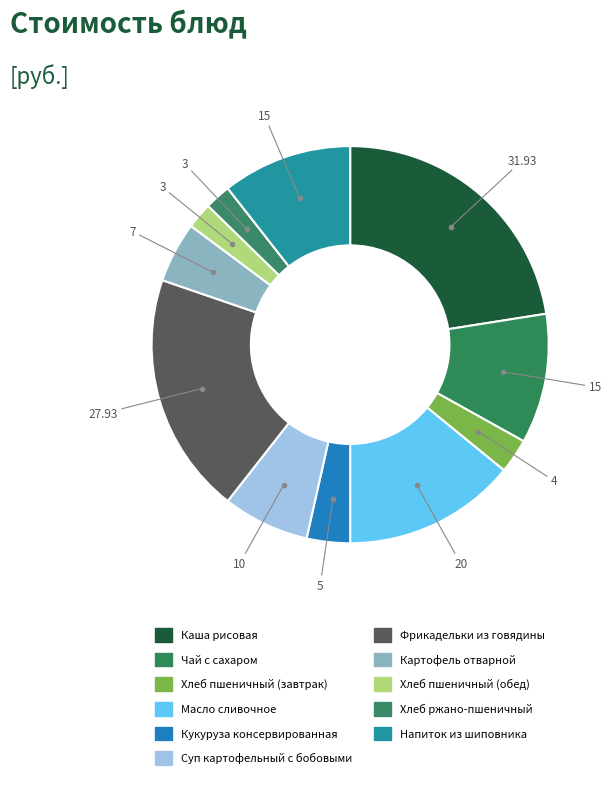

Which slice is the smallest?

Хлеб пшеничный (обед)